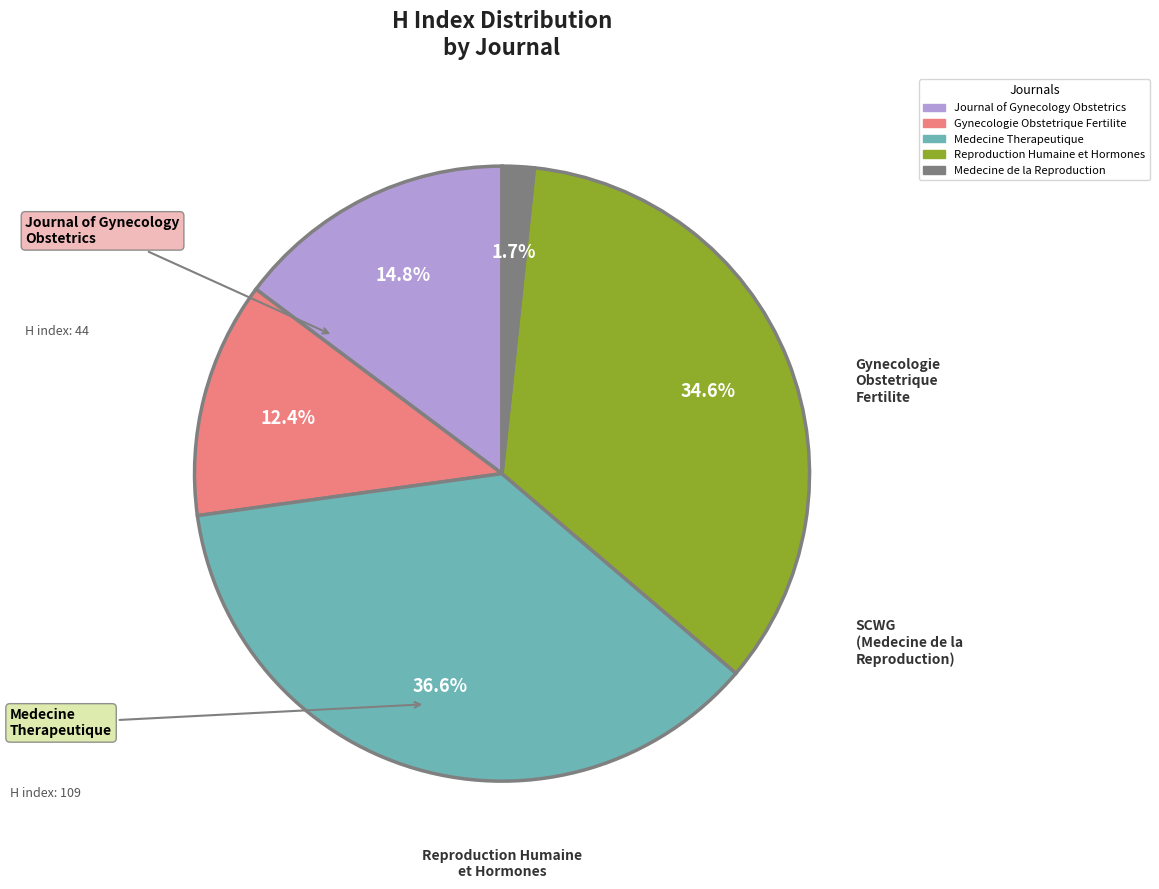

Is it true that Journal of Gynecology Obstetrics is 15% of the pie?

True